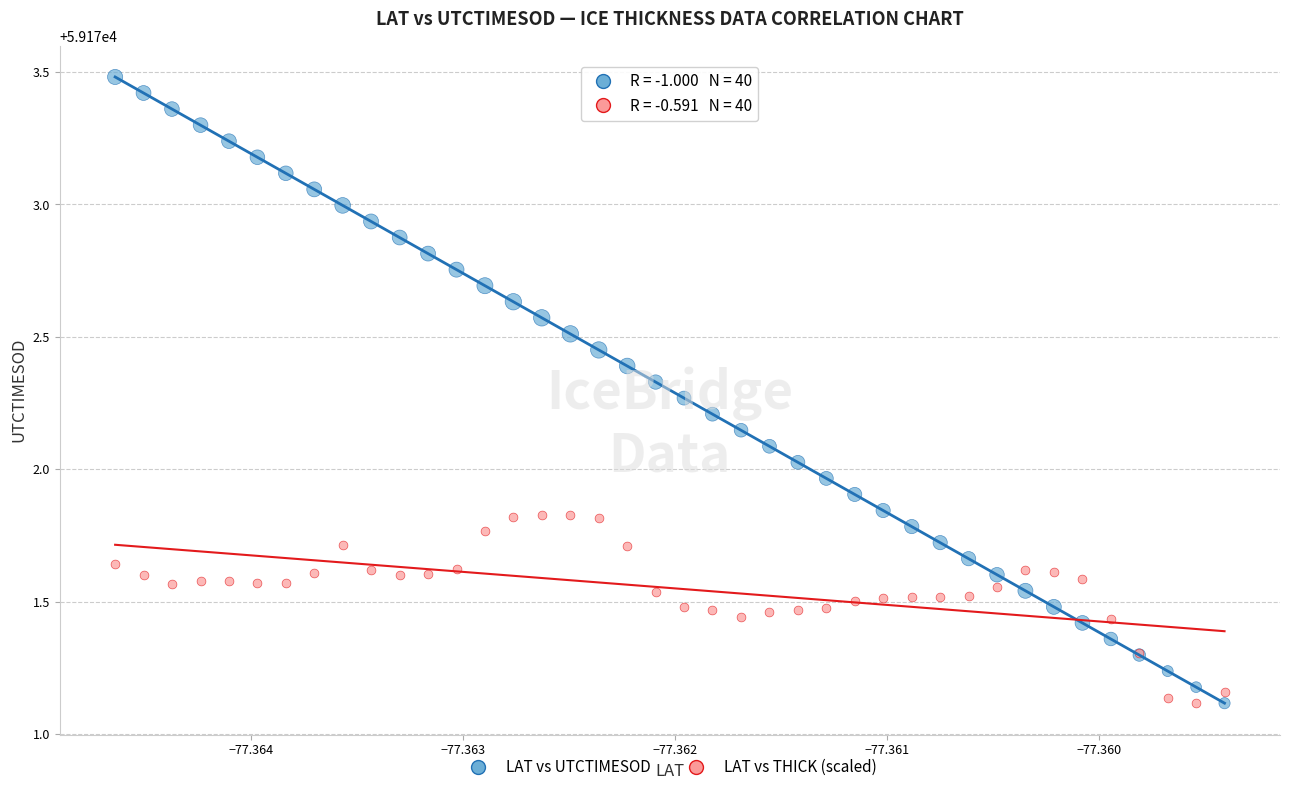

Which series has the widest spread of Y values?

LAT vs UTCTIMESOD